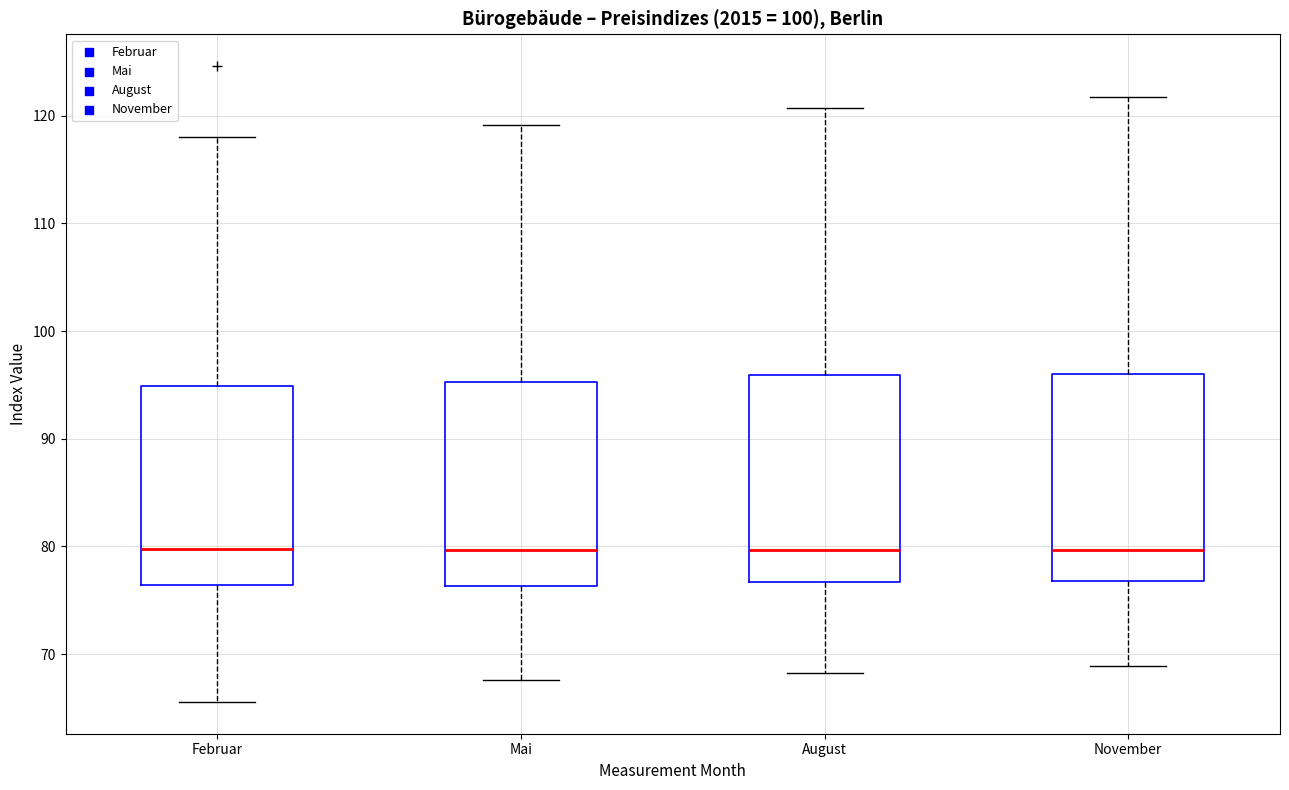

Reading left to right, read every box against the y-axis: the position of its median line, the range the box covers, and the ends of its whiskers. The values are not printed on the chart, so give them approximately, as read against the axis.

Februar: median 80, box 76 to 95, whiskers 66 to 118
Mai: median 80, box 76 to 95, whiskers 68 to 119
August: median 80, box 77 to 96, whiskers 68 to 121
November: median 80, box 77 to 96, whiskers 69 to 122